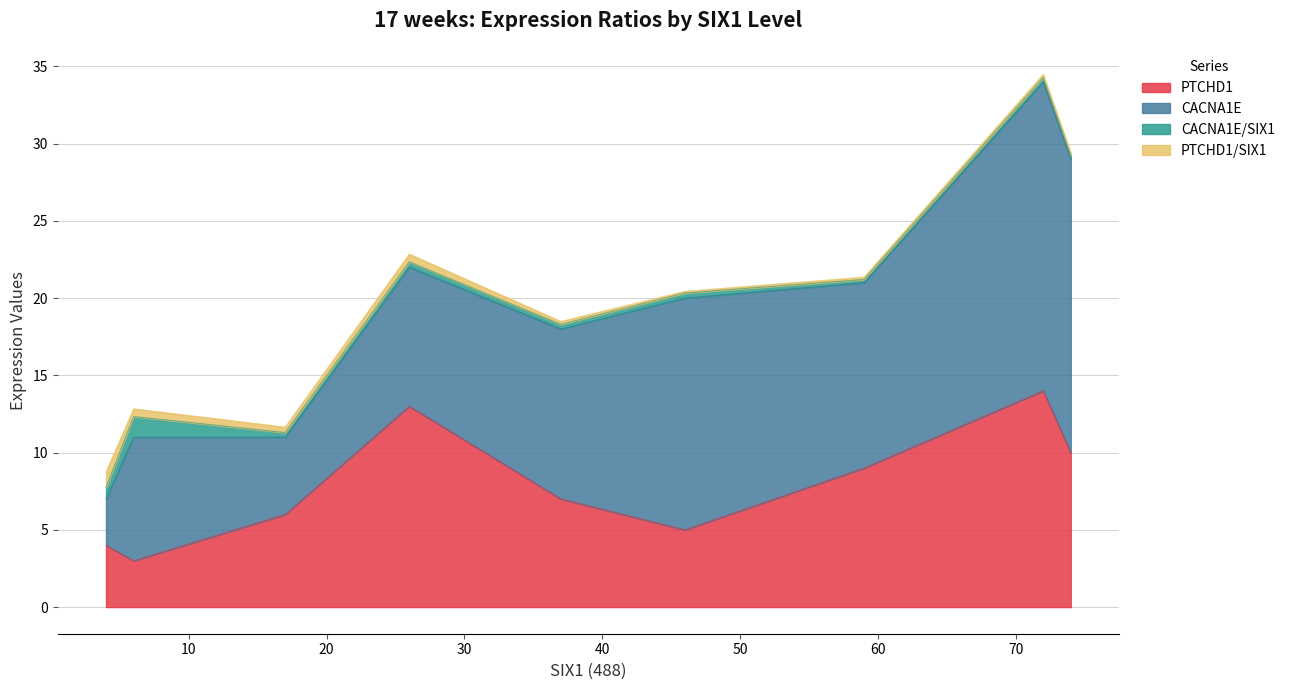

The value of CACNA1E at 72 is 20.0. True or false?

True